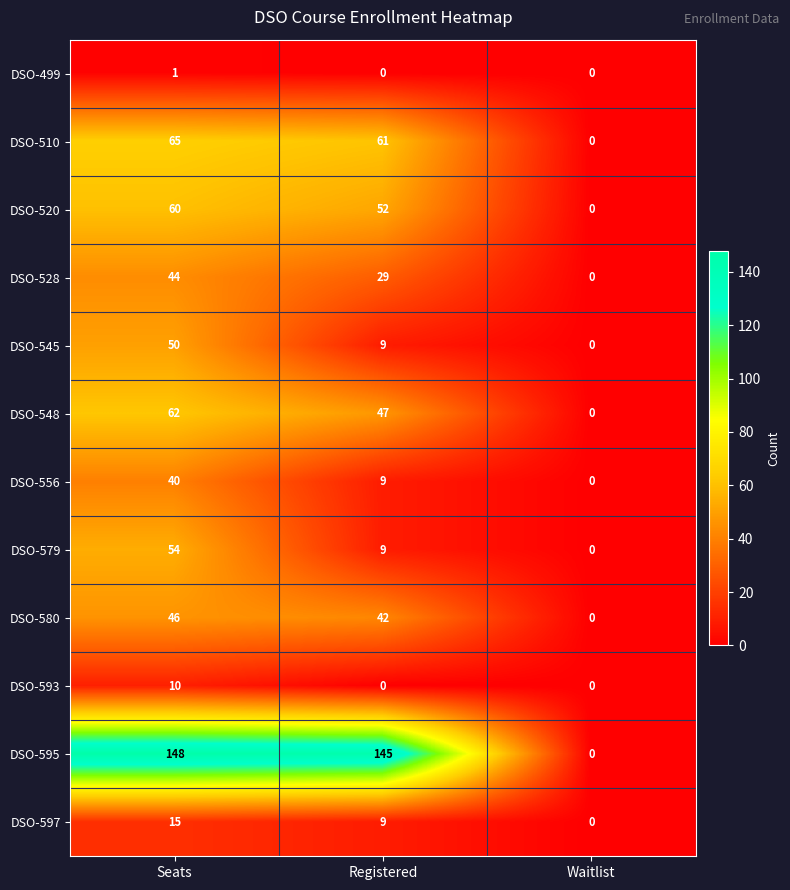

At which category is the sum across all series the highest?

Seats